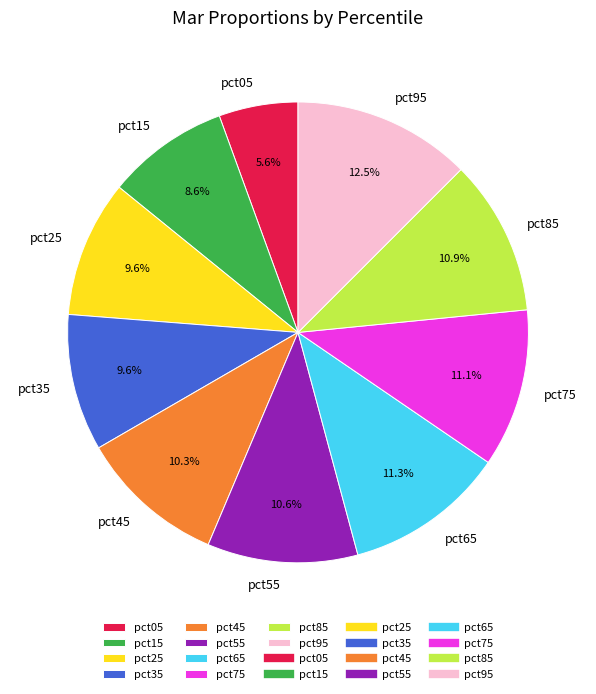

Which category has the biggest portion of the pie?

pct95